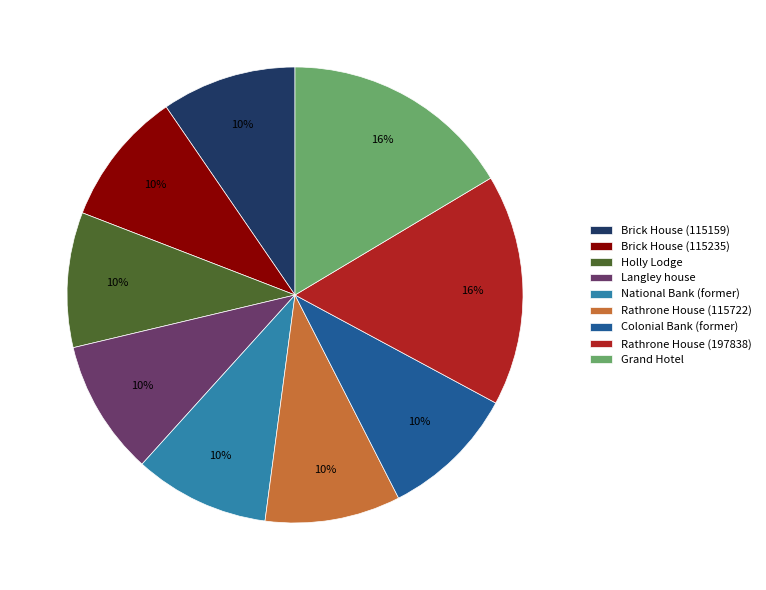

To the nearest percent, what portion does Grand Hotel represent?

16%